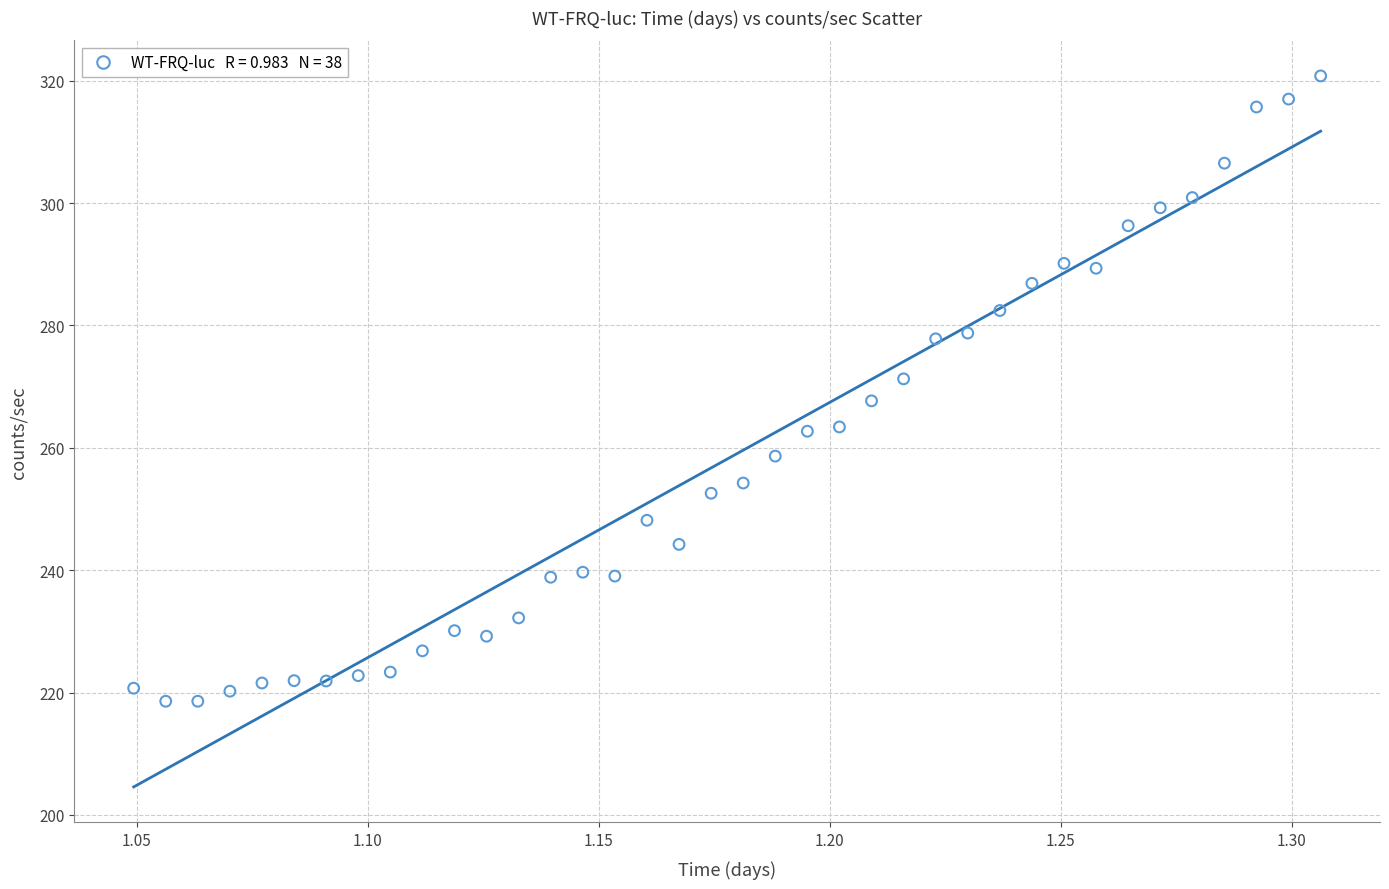

What is the range of Y values (max minus min)?

102.2